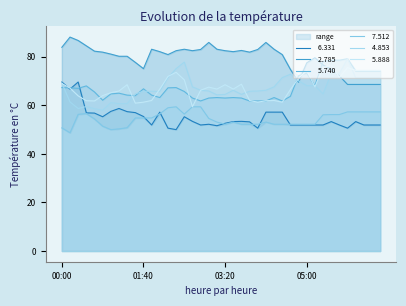

What position from the left is 01:50?

12